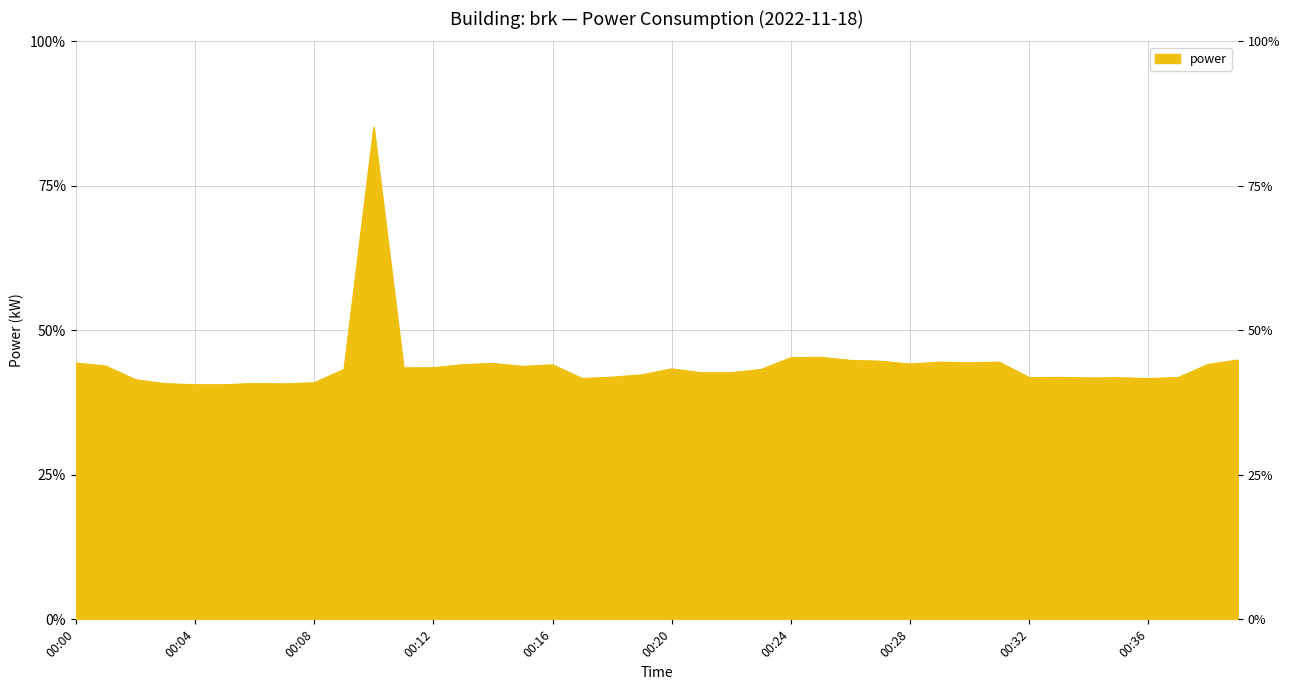

What is the difference between the maximum and minimum values?

13.4